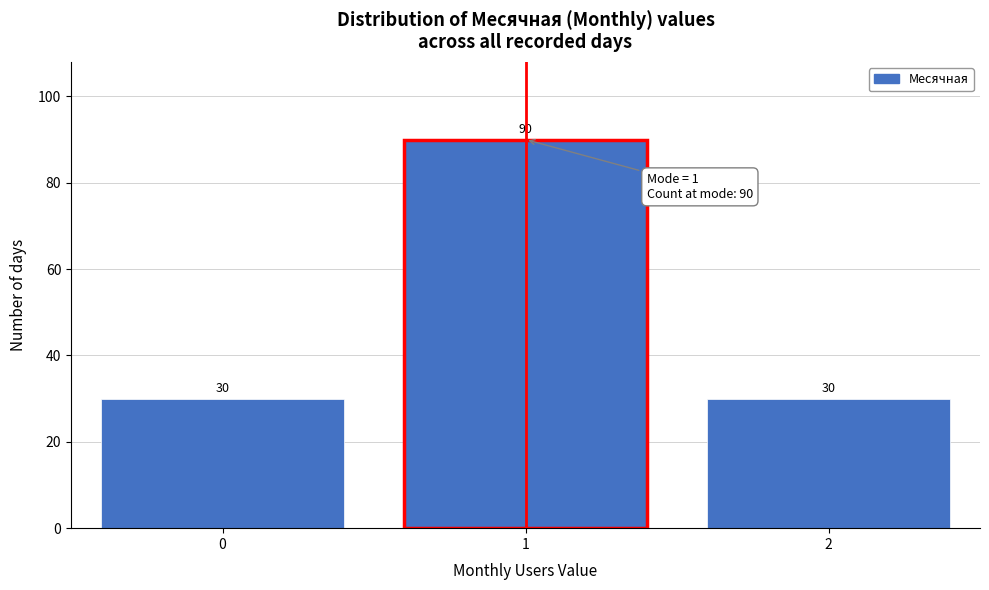

Reading right to left, list all the values displayed in this chart.

30	90	30